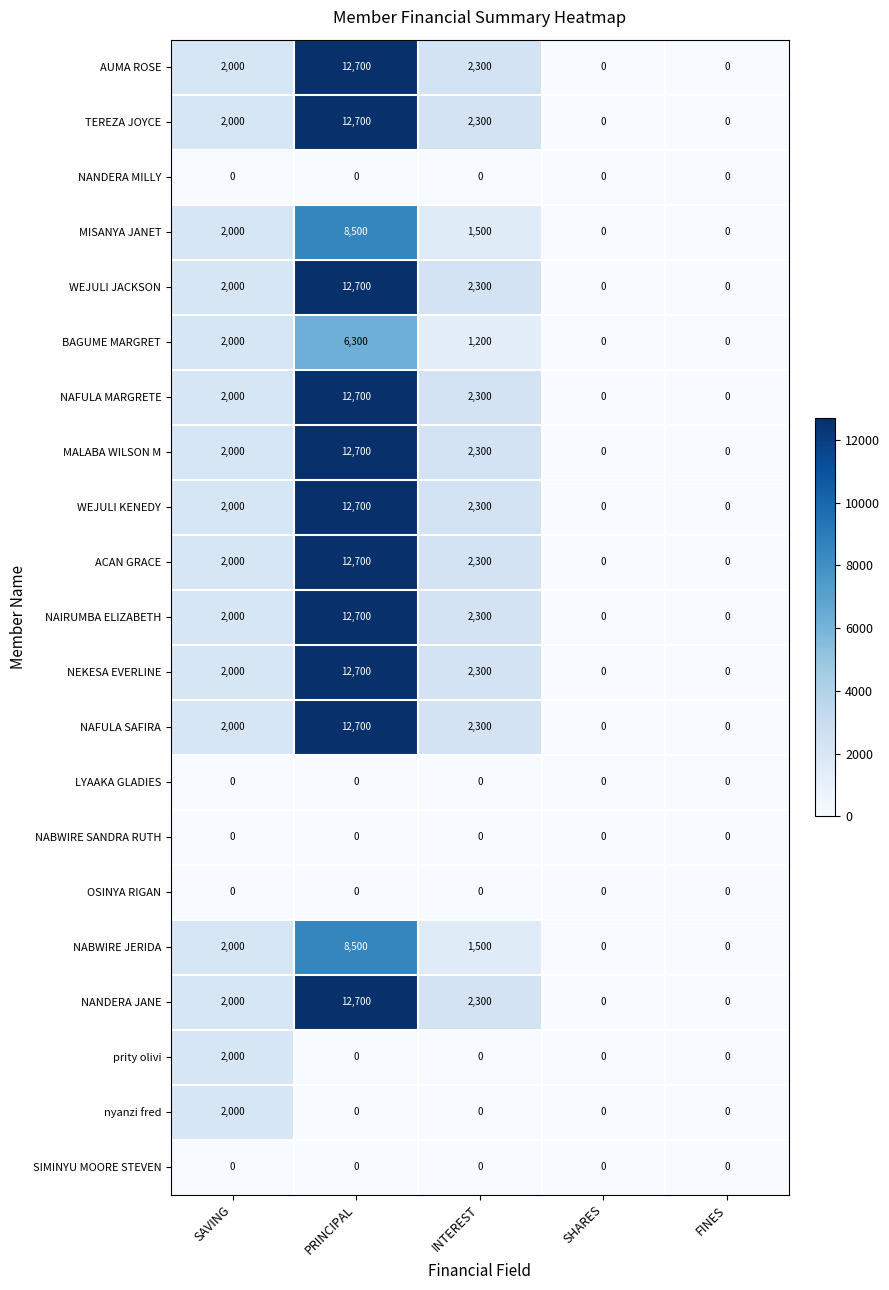

True or false: ACAN GRACE has a value of 0 at FINES.

True